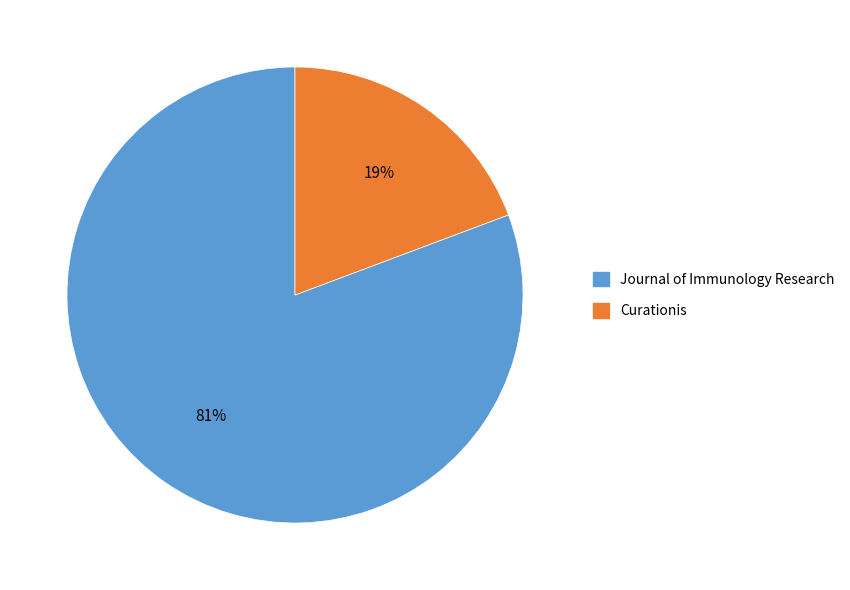

Which category accounts for the majority?

Journal of Immunology Research